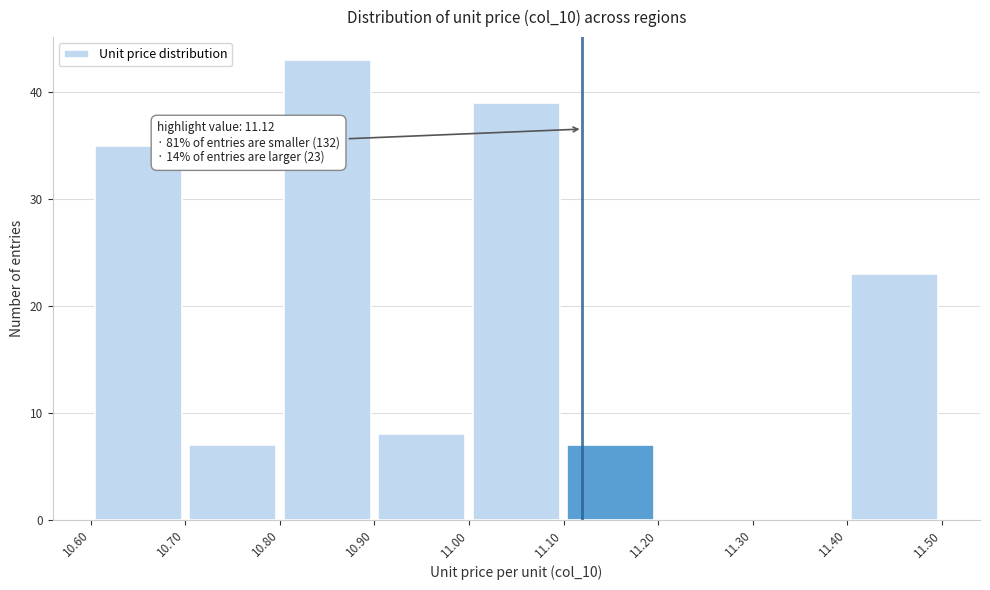

Which range on the x-axis has the tallest bar?

10.80 to 10.90